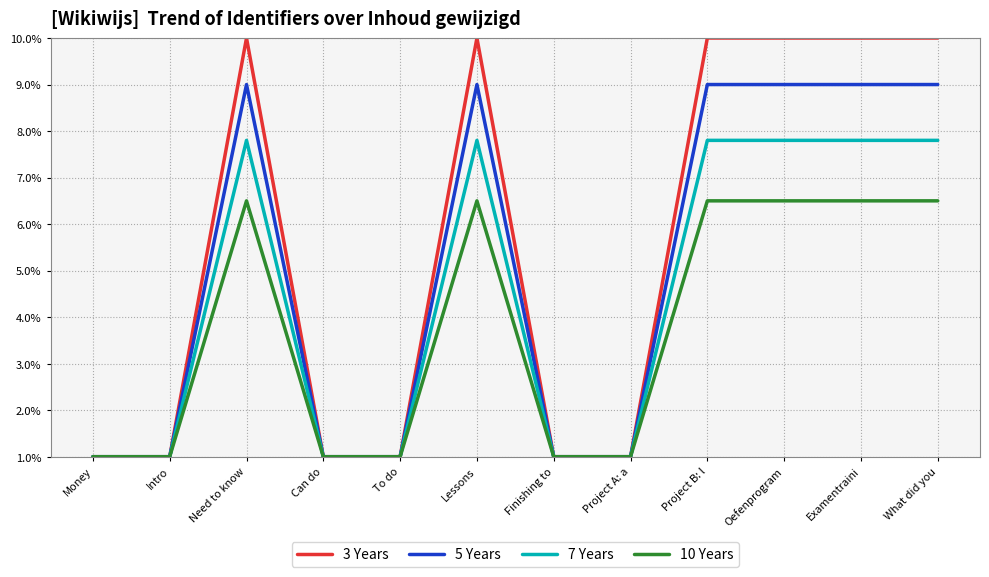

What is the greatest value displayed?

10.0